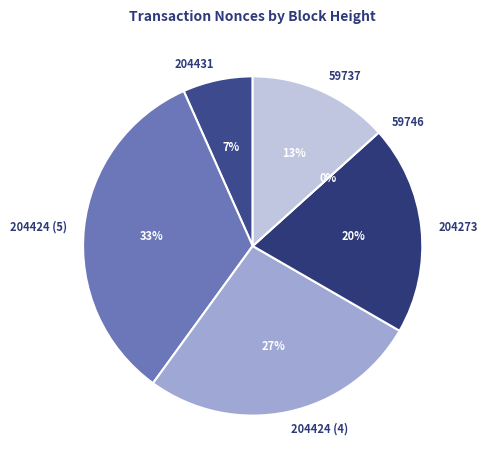

To the nearest percent, what is the combined percentage of 204273 and 204431?

27%